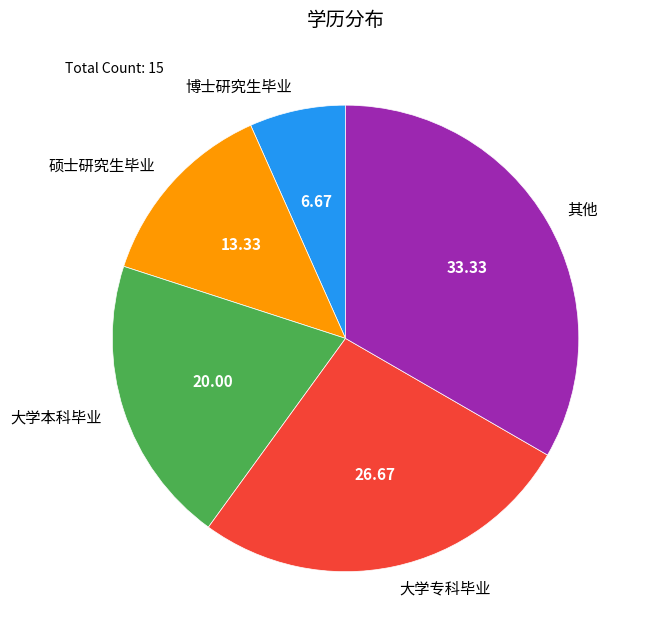

Which category has the biggest portion of the pie?

其他